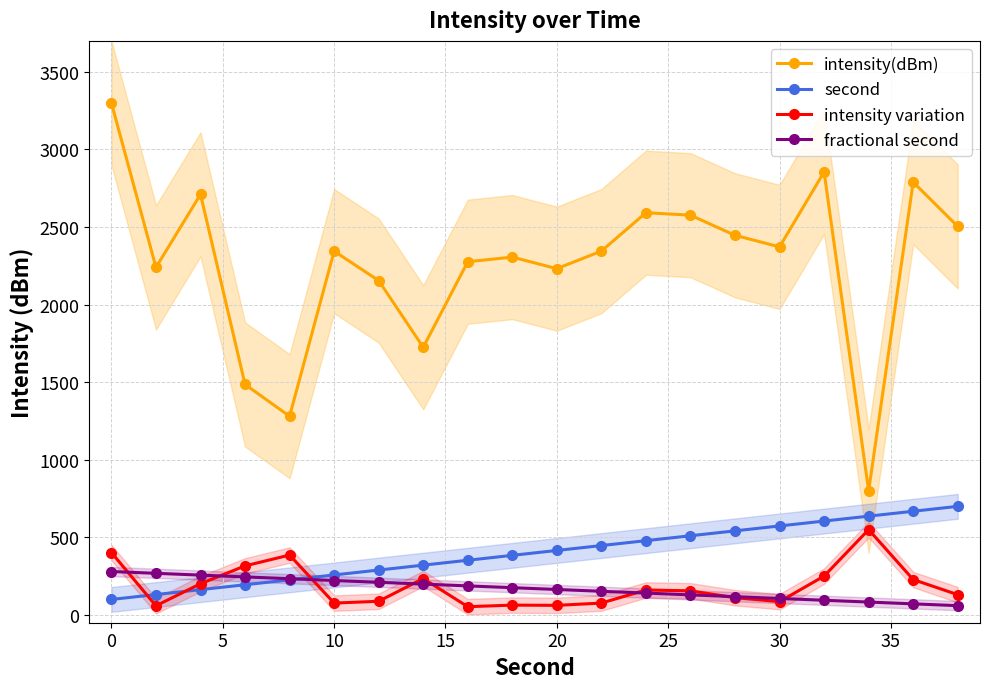

True or false: second has a value of 100.0 at 0.

True